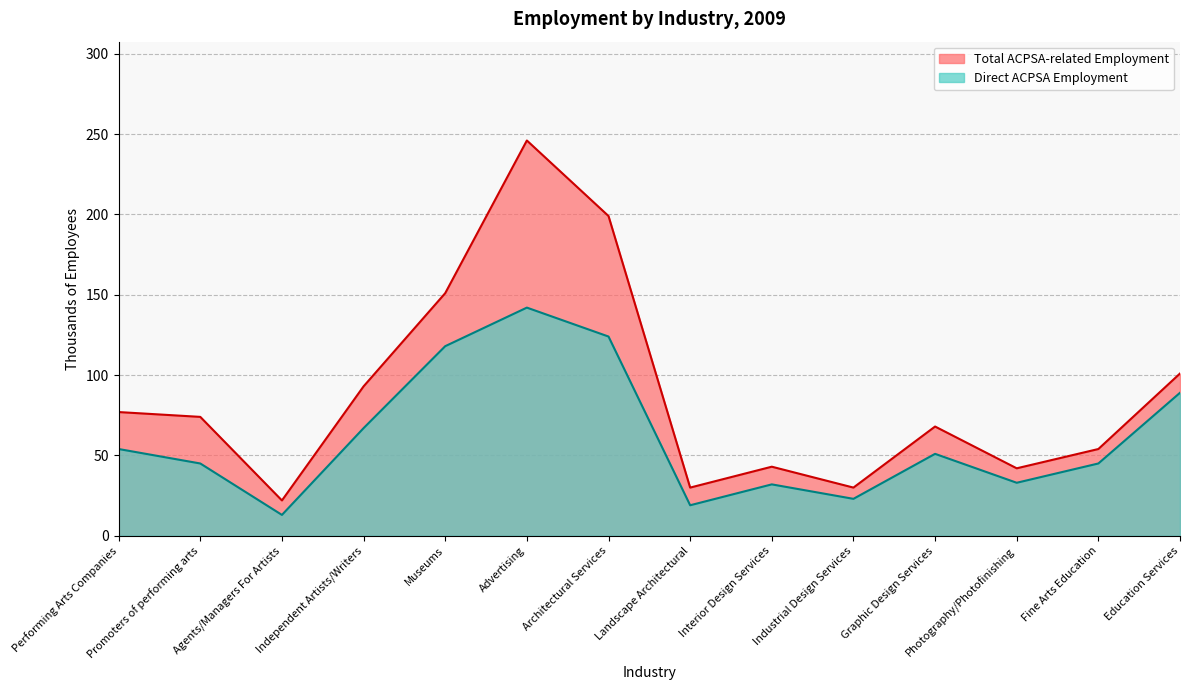

What is the difference between the maximum and minimum values in the Total ACPSA-related Employment series?

224